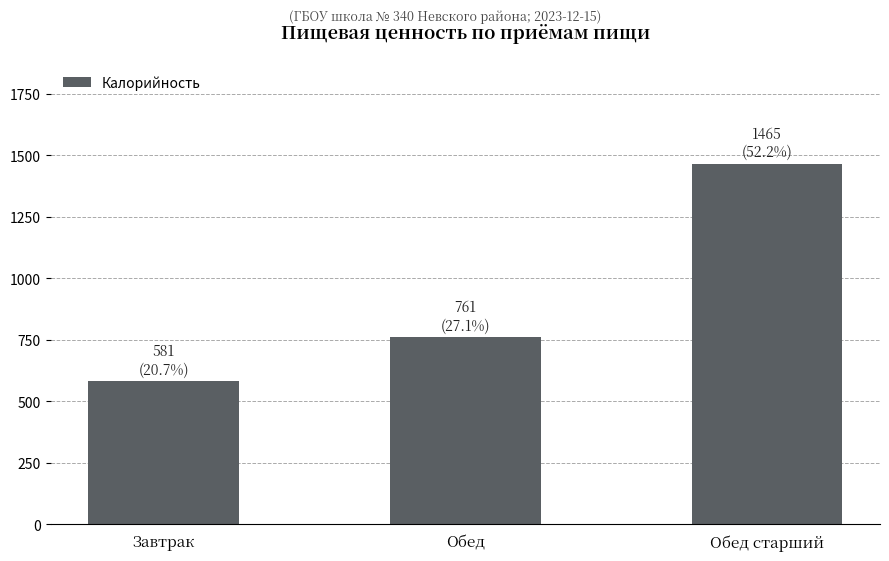

Reading right to left, extract all data points from this chart.

1465	761	581